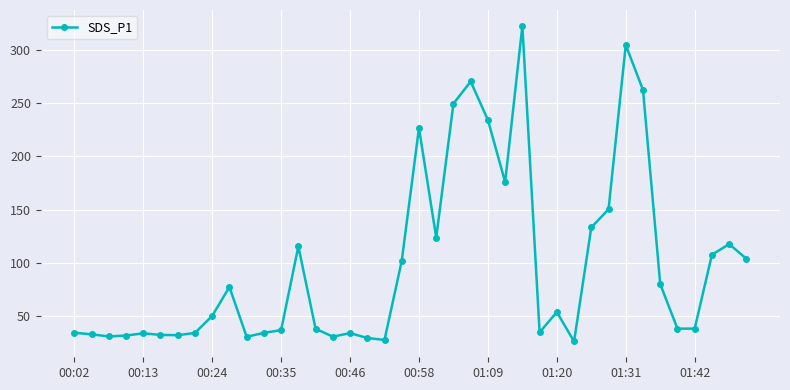

True or false: there are more than 1 points higher than both neighbors.

True